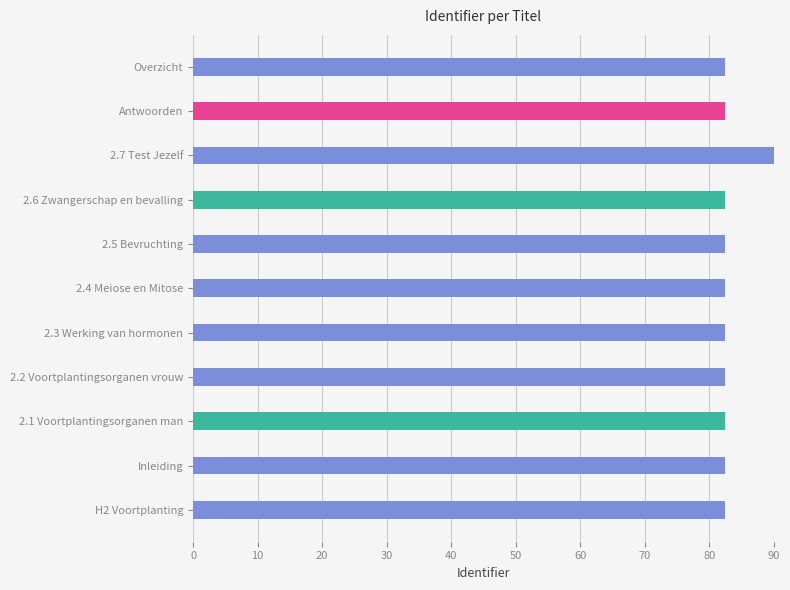

Approximately how many times larger is the value at Inleiding compared to Antwoorden?

1.0